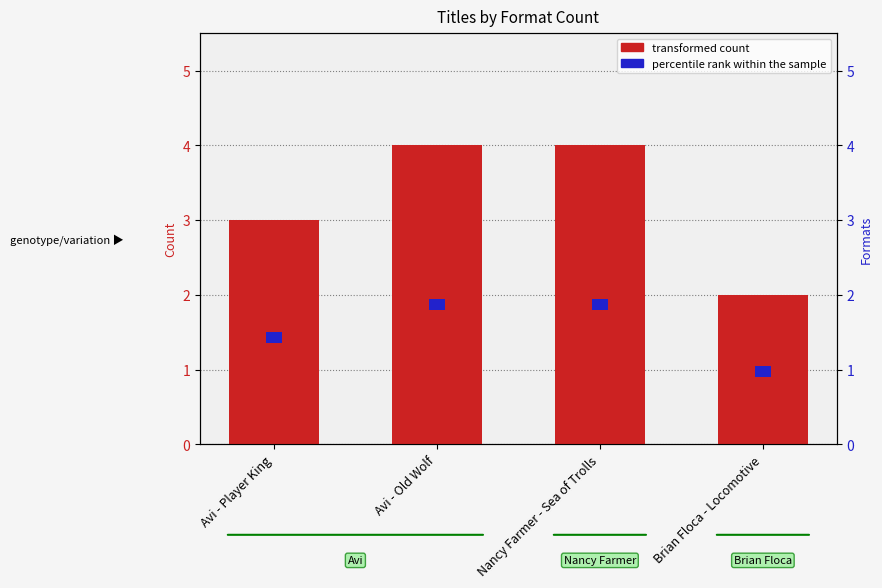

How many data points are less than 4?

2